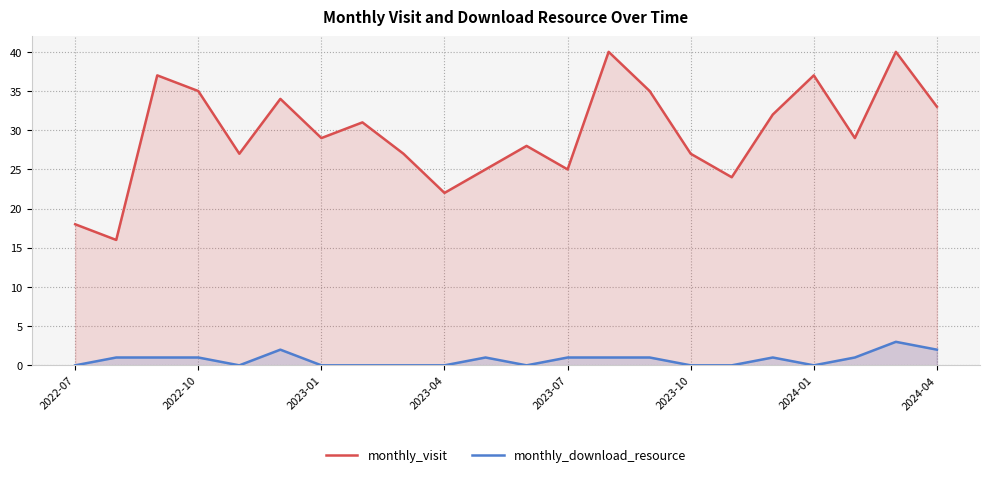

What is the sum of the monthly_visit values at 2023-07 and 2022-07?

43